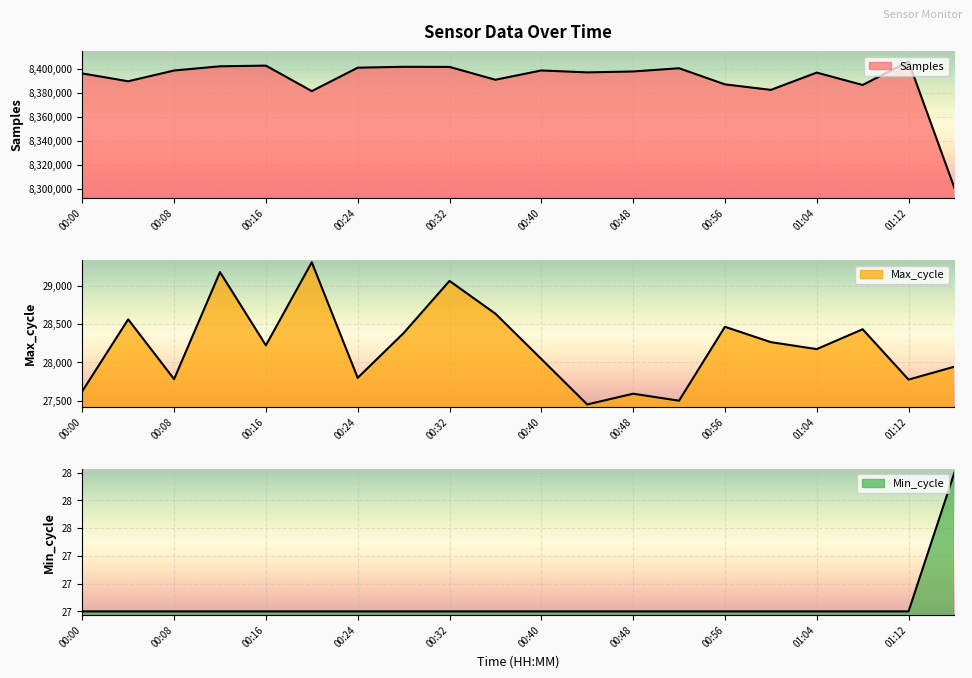

What is the difference between the maximum and second lowest values in the Min_cycle series?

1